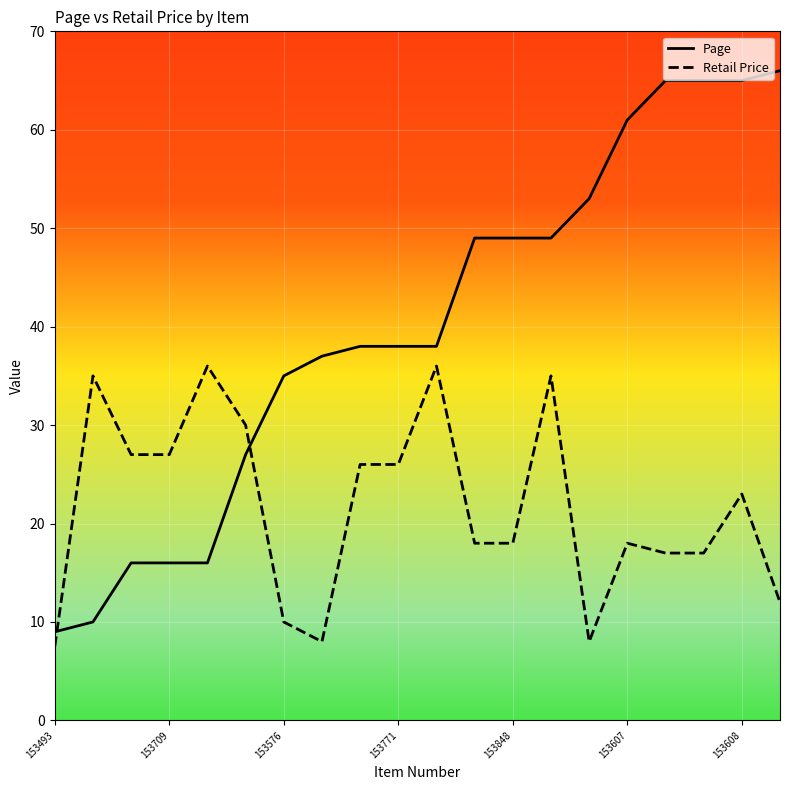

Which series has the widest spread of values?

Page